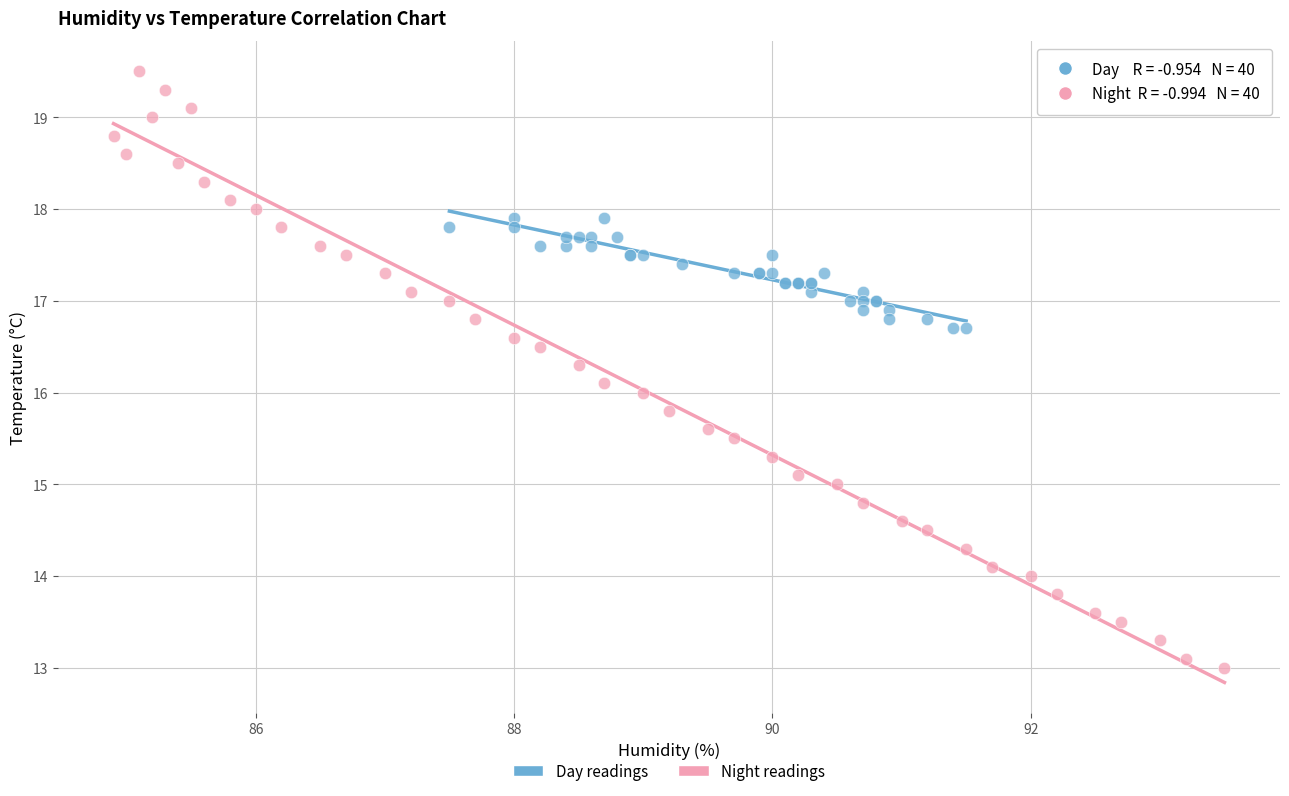

Which series reaches the minimum Y coordinate?

Night readings